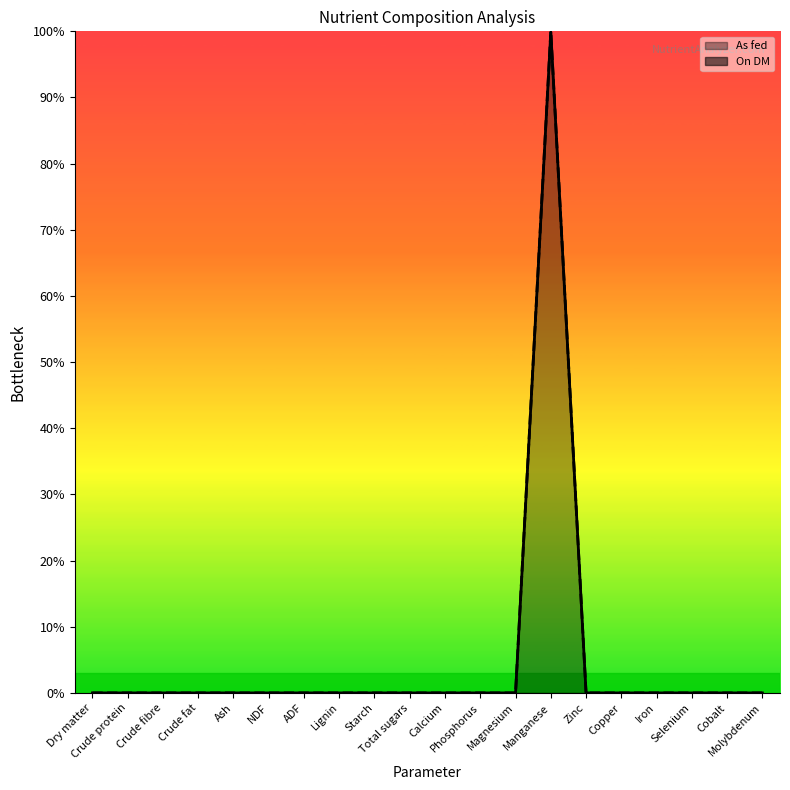

True or false: As fed (line) and On DM (line) intersect in this chart.

False